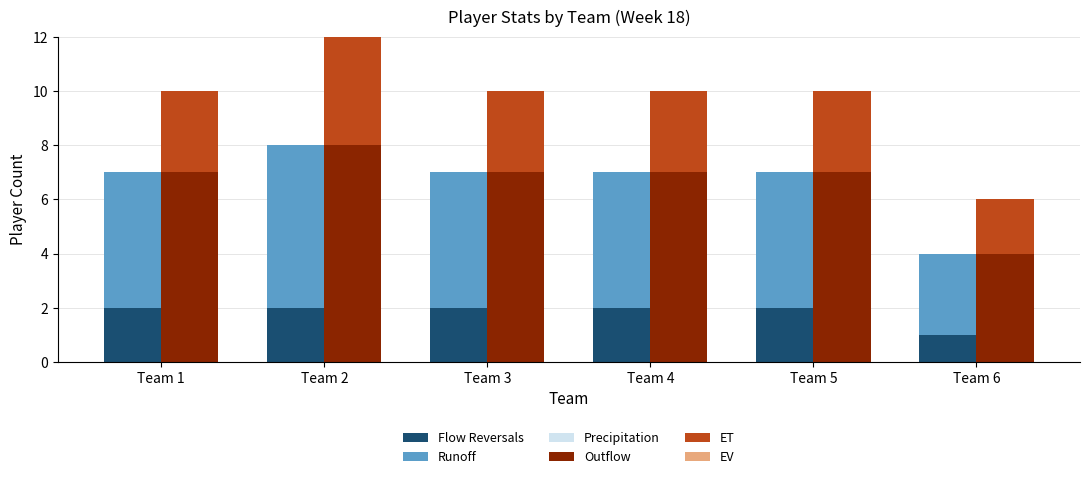

At which category is the sum across all series the highest?

Team 2